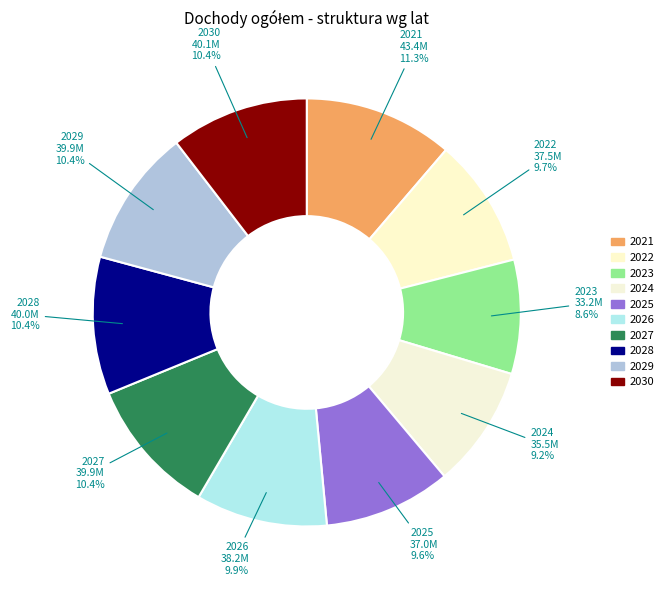

How many slices are in this pie chart?

10